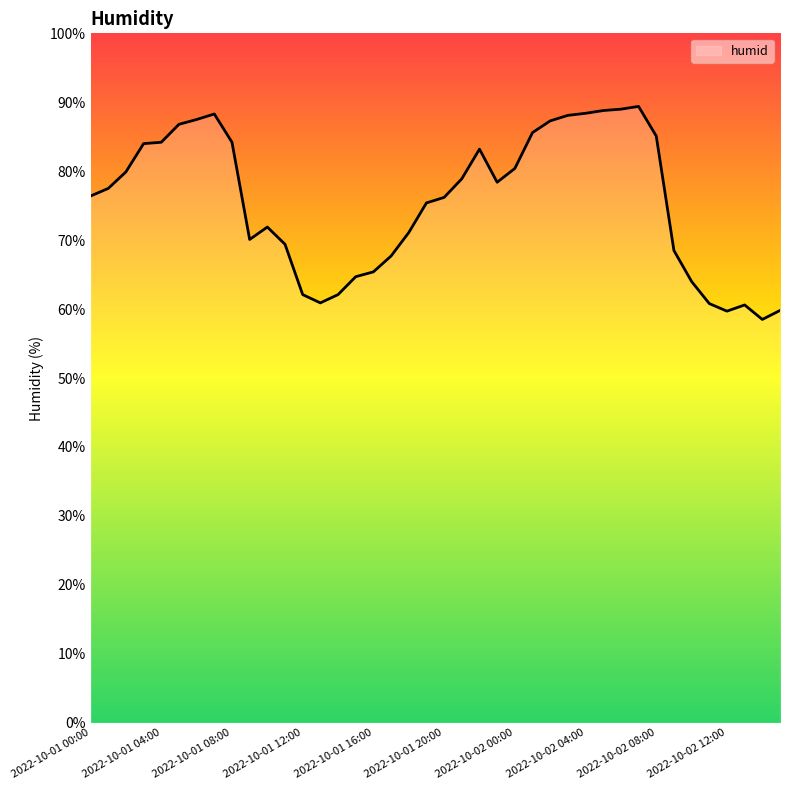

How many values are below 77?

20